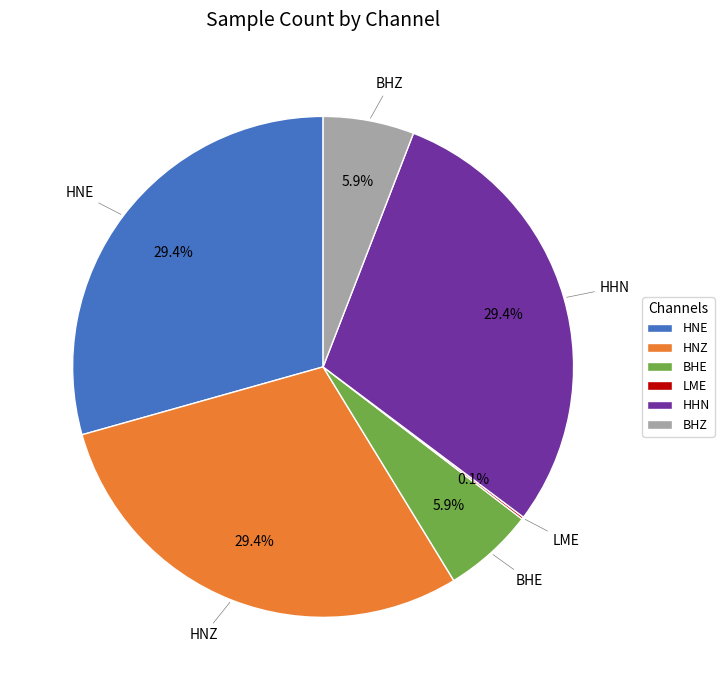

Approximately how many times larger is the value at HNE compared to HNZ?

1.0